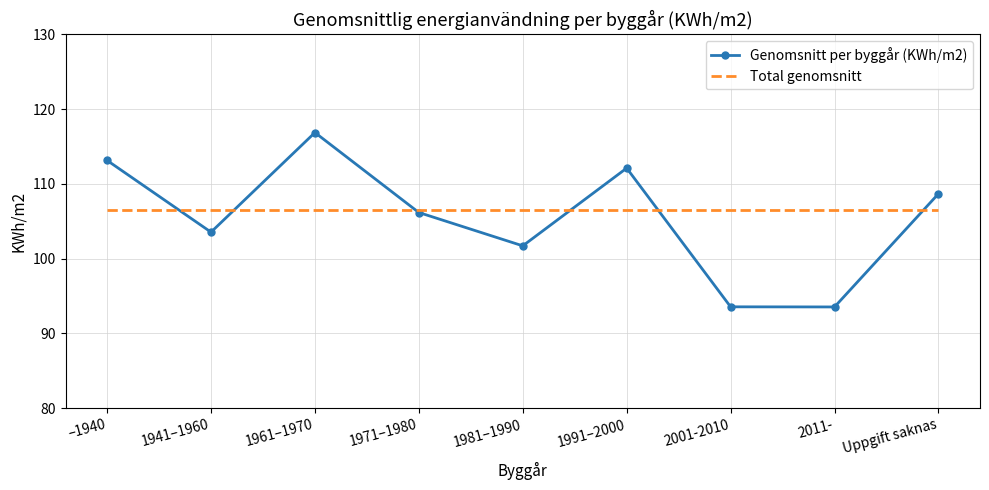

Which series has the largest range (max minus min)?

Genomsnitt per byggår (KWh/m2)